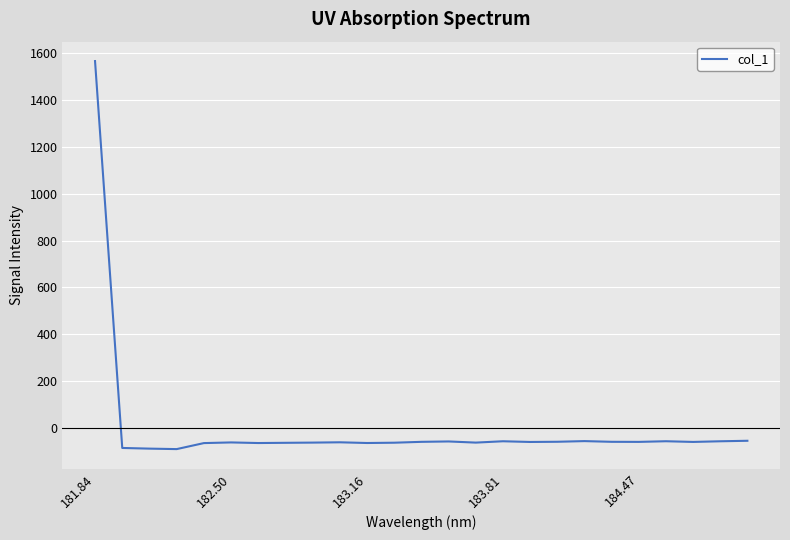

What is the minimum value shown in the chart?

-88.2